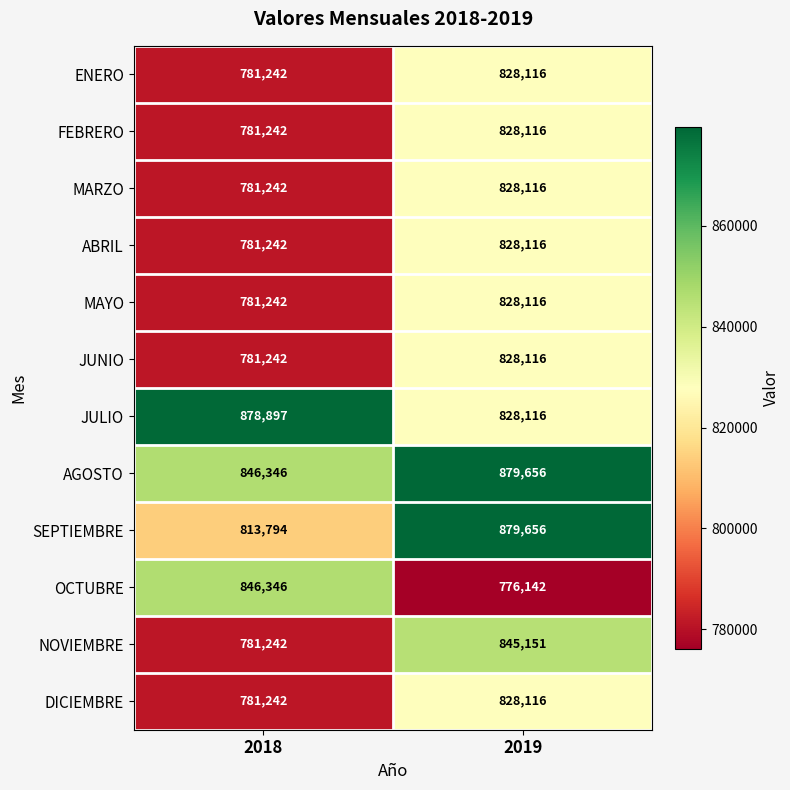

Rank the categories by ENERO value from highest to lowest.

2019, 2018